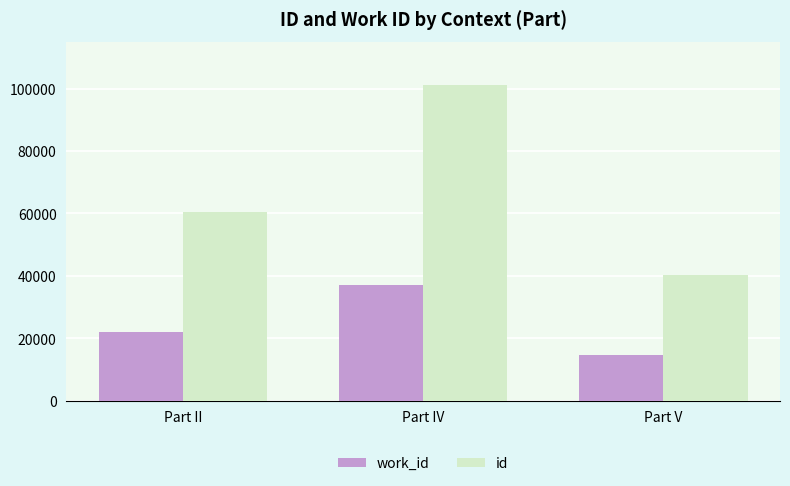

Are the bars grouped side by side (vs. stacked)?

Yes